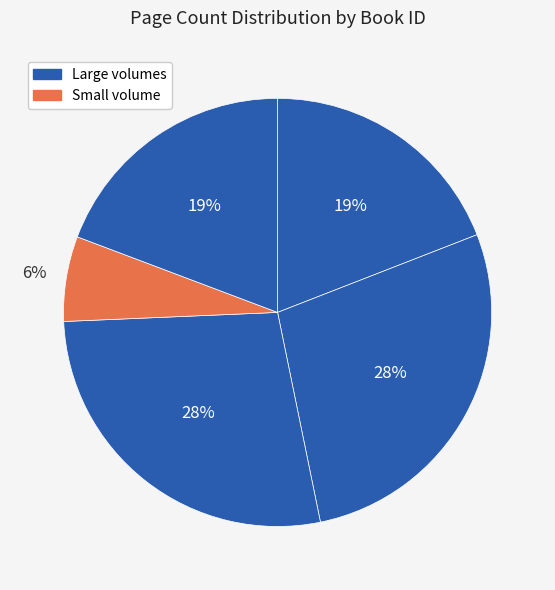

Count the number of slices in the pie.

5